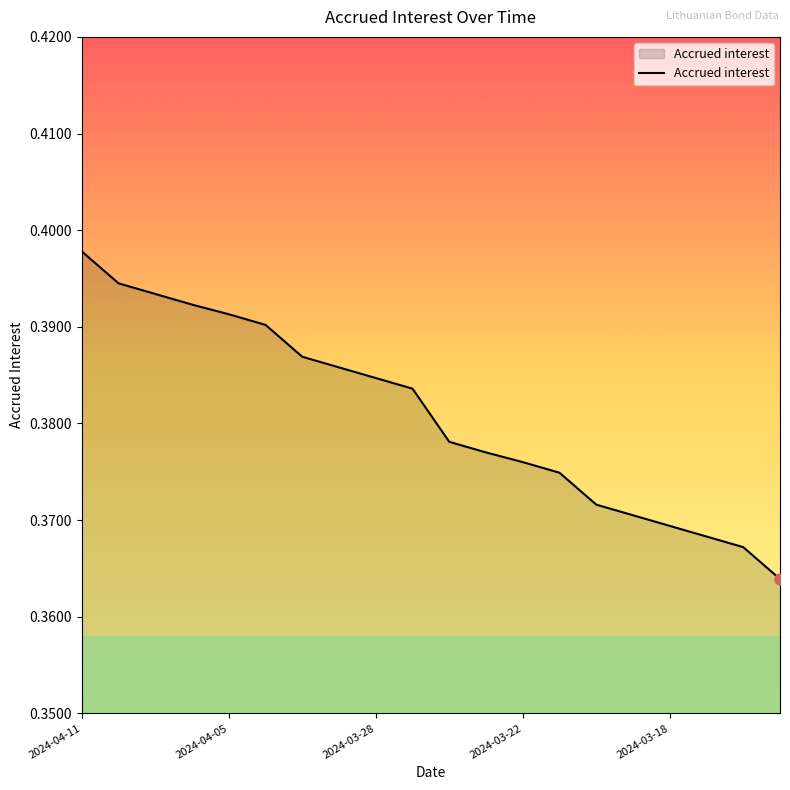

Does the chart have visible grid lines?

No